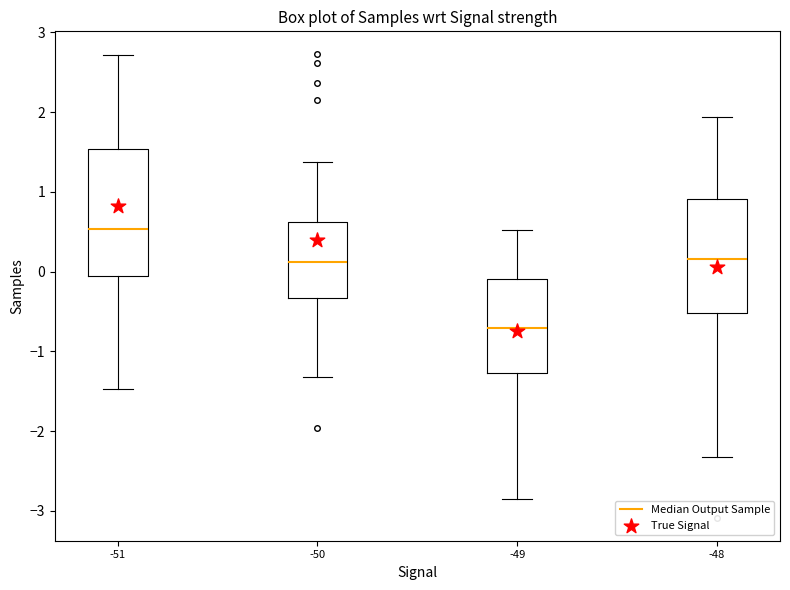

Which box has the lowest median line?

-49